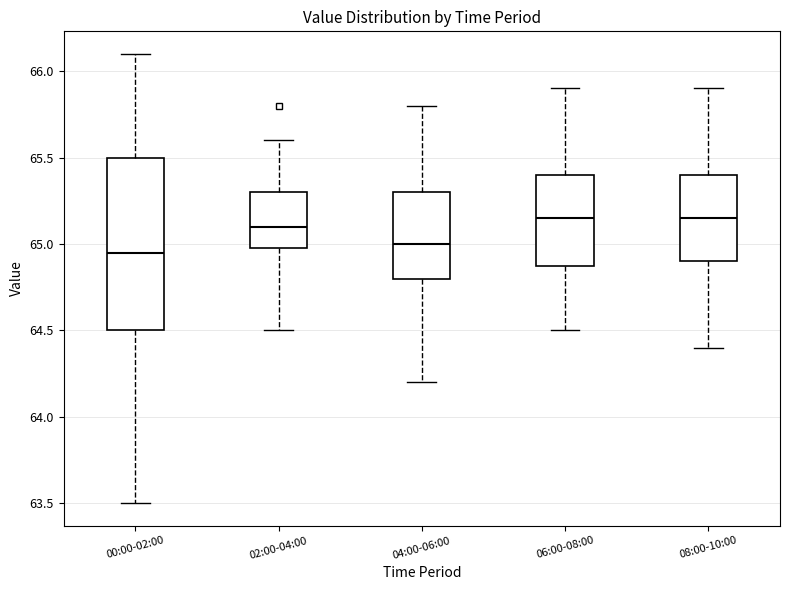

Reading left to right, transcribe this box plot: for each box, give where its median line is, the range the box spans, and where its two whiskers end, as read against the y-axis. The values are not printed on the chart, so give them approximately, as read against the axis.

00:00-02:00: median 64.95, box 64.50 to 65.50, whiskers 63.50 to 66.10
02:00-04:00: median 65.10, box 65.00 to 65.30, whiskers 64.50 to 65.60
04:00-06:00: median 65.00, box 64.80 to 65.30, whiskers 64.20 to 65.80
06:00-08:00: median 65.15, box 64.90 to 65.40, whiskers 64.50 to 65.90
08:00-10:00: median 65.15, box 64.90 to 65.40, whiskers 64.40 to 65.90